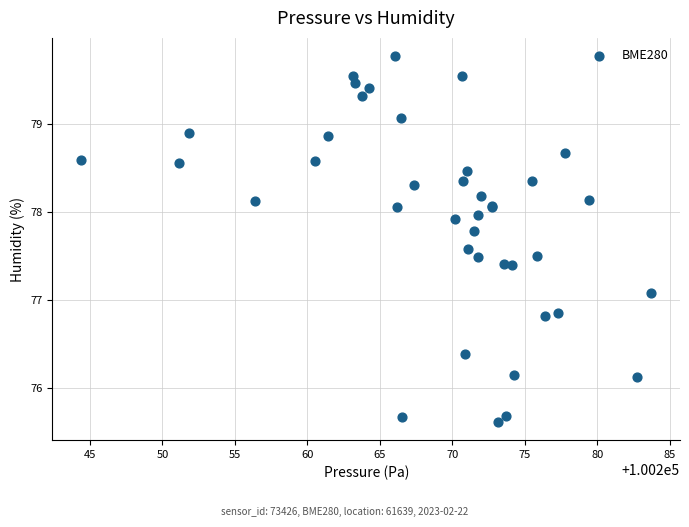

What Y value in the scatter plot is closest to 77?

77.1